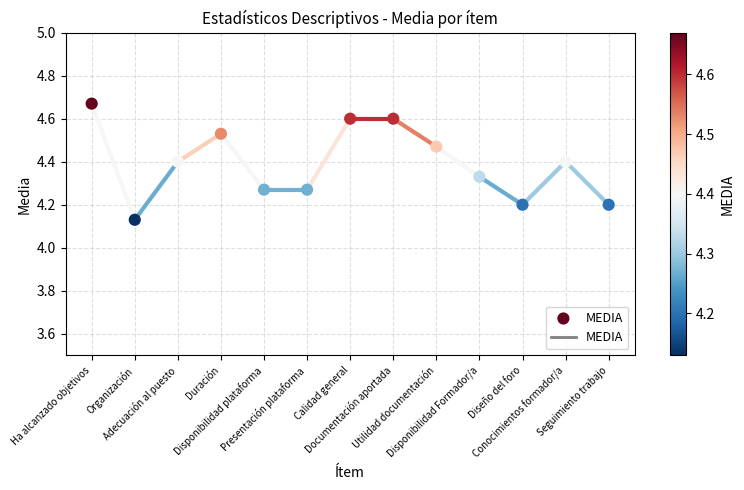

What is the range of Y values (max minus min)?

0.5